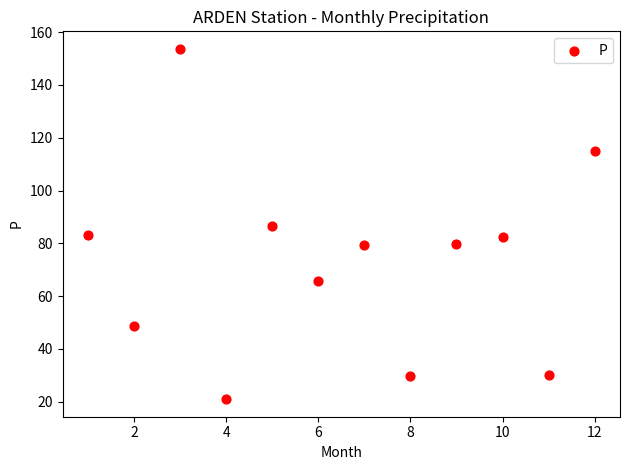

What is the range of X values (max minus min)?

11.0